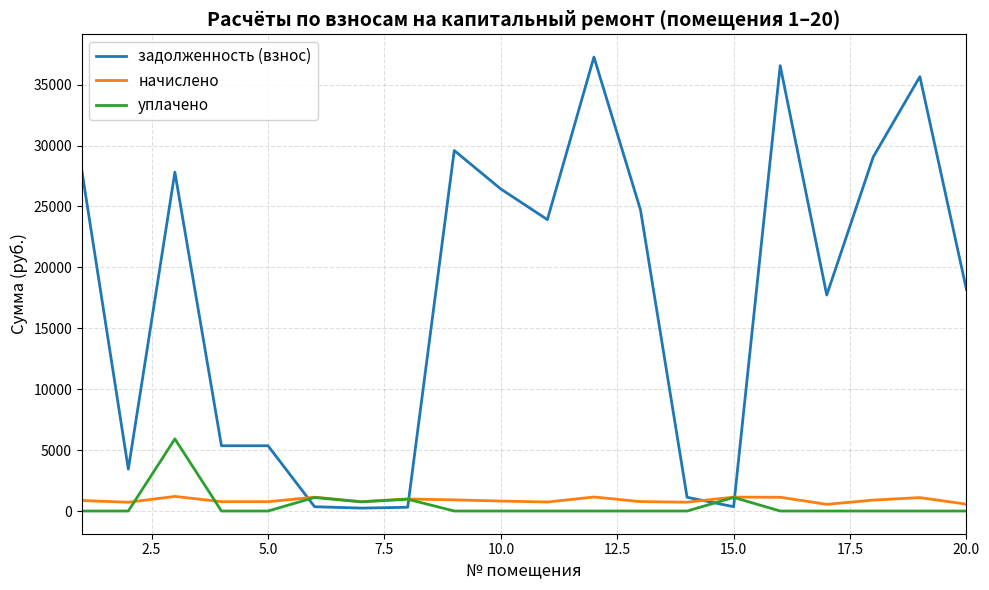

After their last crossing, which series has the higher values: уплачено or задолженность (взнос)?

задолженность (взнос)